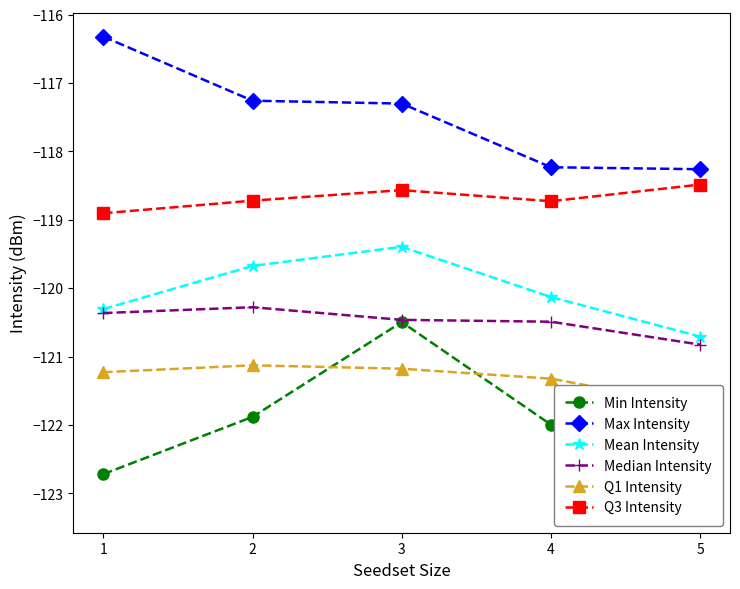

What is the sum of all Q1 Intensity values?

-606.6